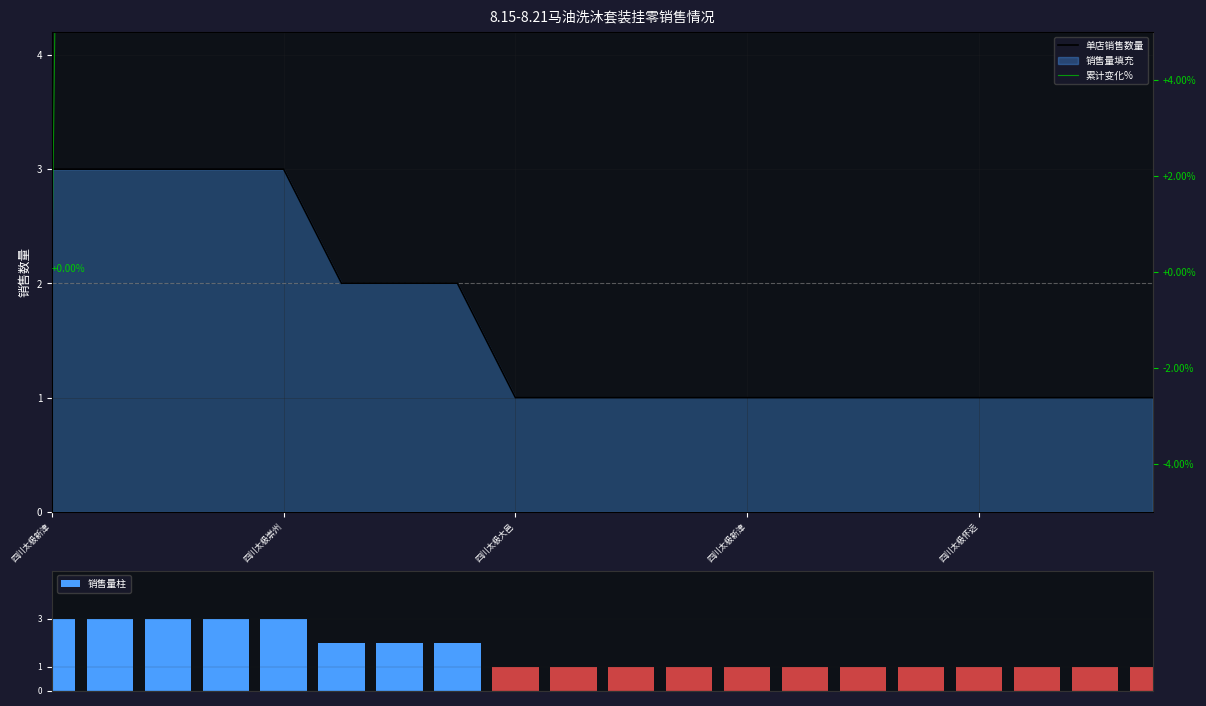

What is the maximum value for 销售量柱?

3